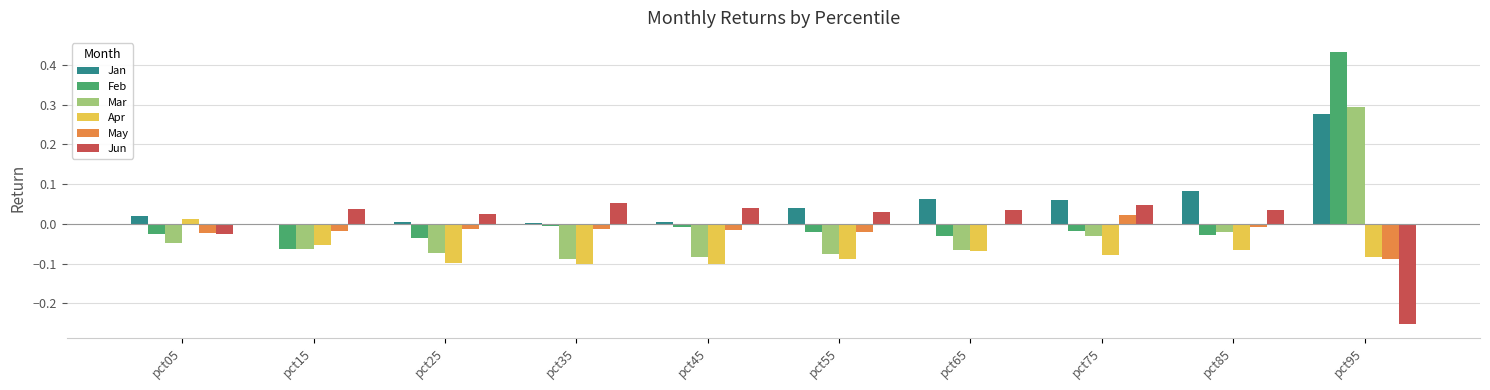

Which series has the widest spread of values?

Feb